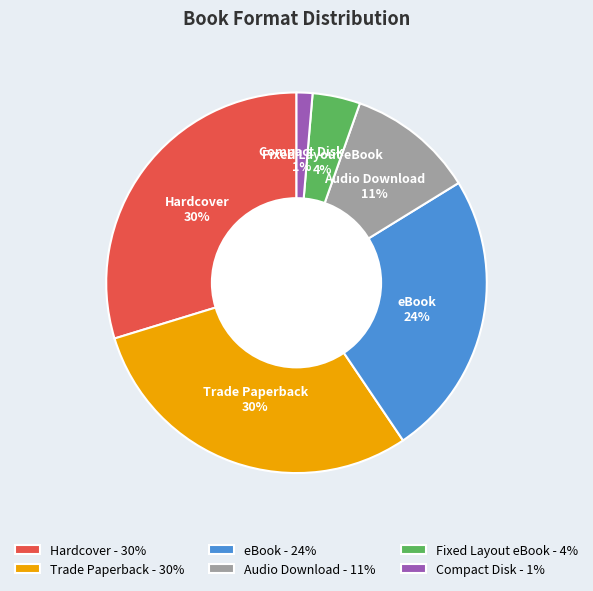

True or false: eBook accounts for 24% of the total.

True